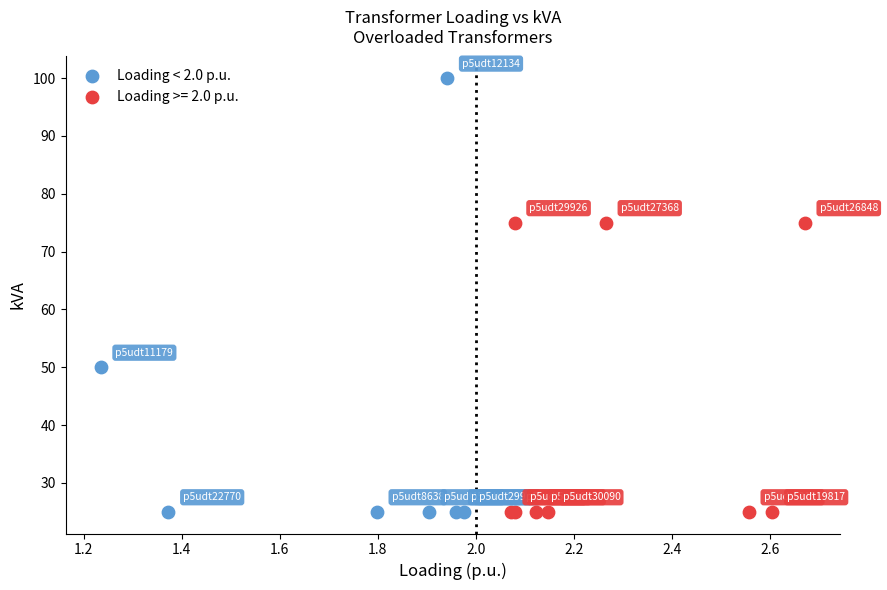

Which series has the widest spread of Y values?

Loading < 2.0 p.u.